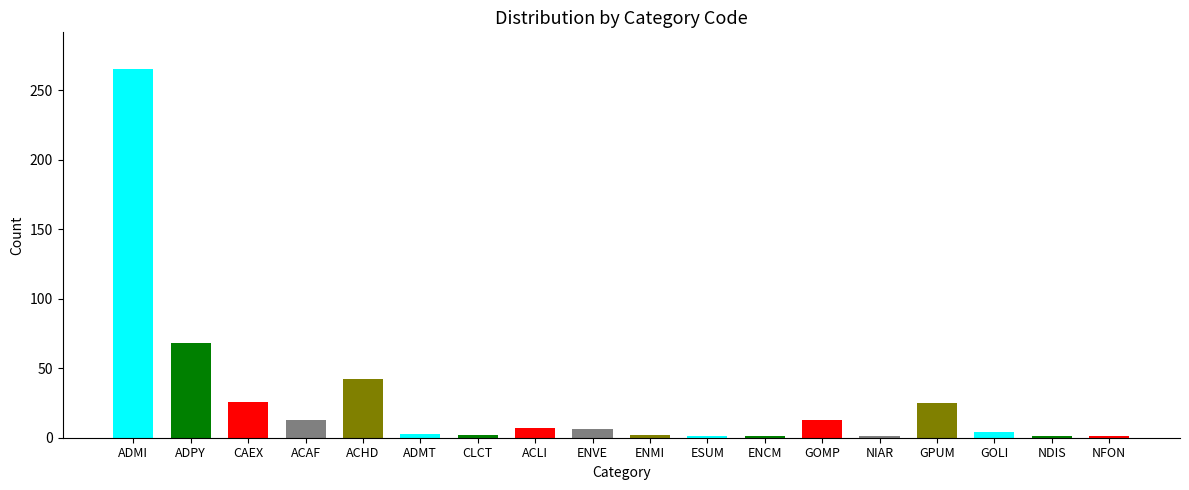

What is the value of the 7th bar from the left?

2